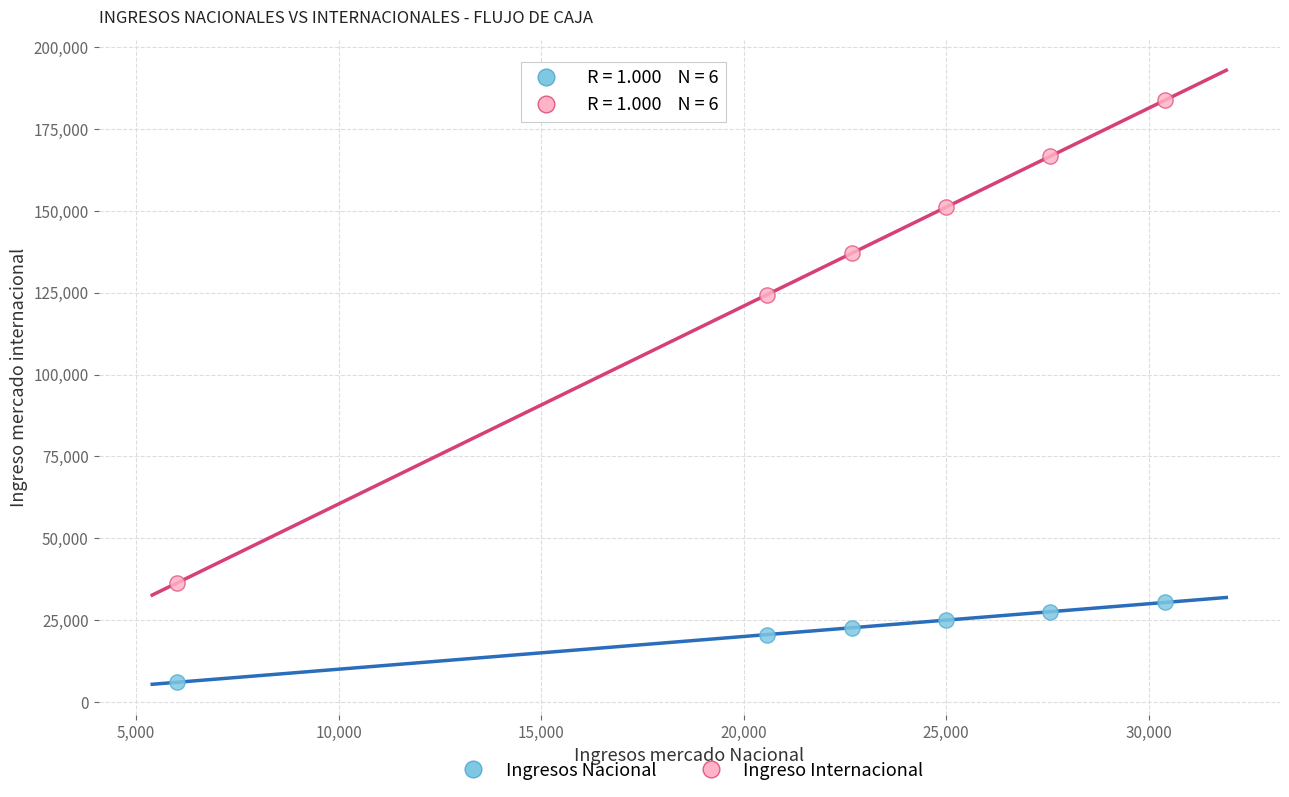

Across all data points, what is the average Y value?

77650.7